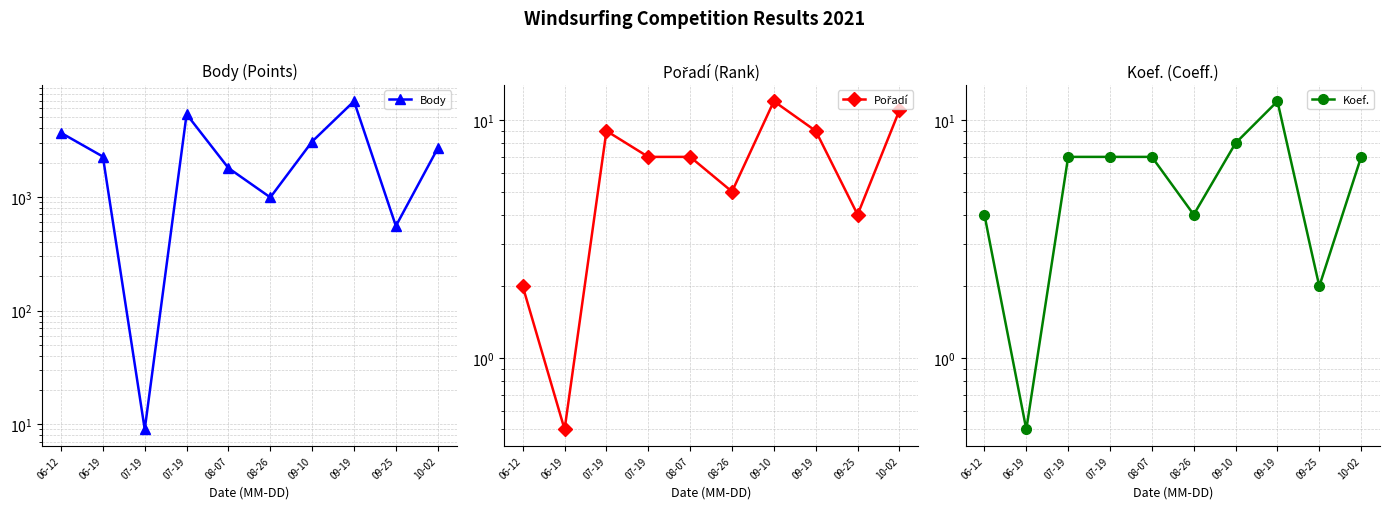

Where is Body nearest to the value 3473?

06-12